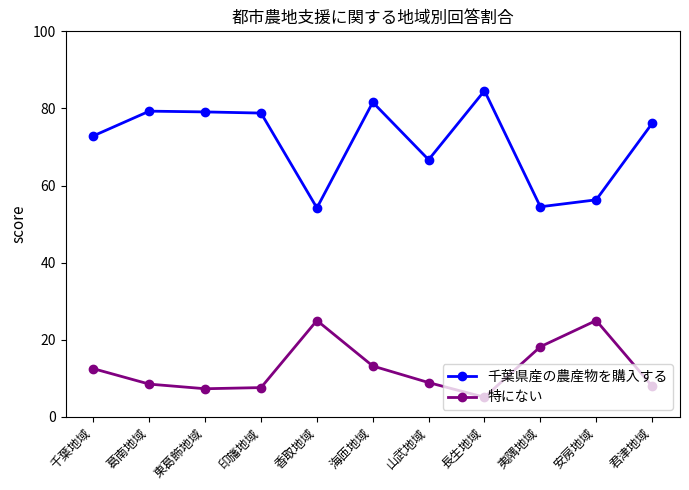

Which series changed the most between 香取地域 and 君津地域?

千葉県産の農産物を購入する